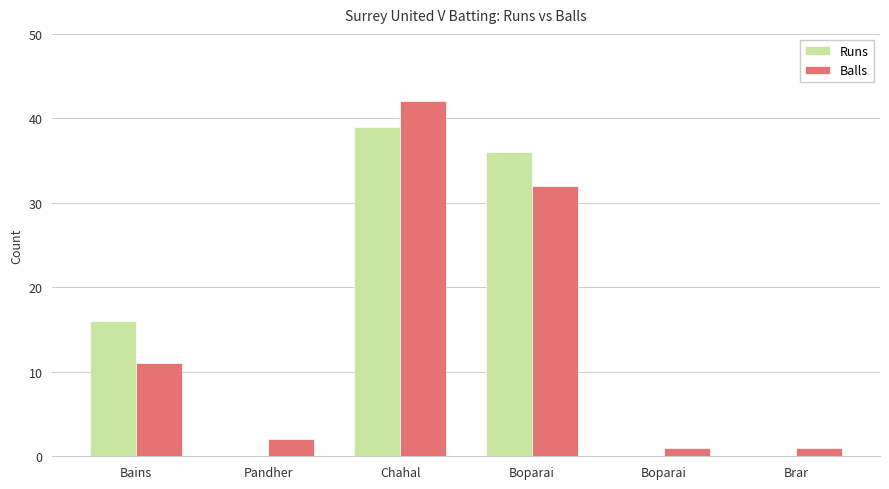

How many data points does each series have?

6